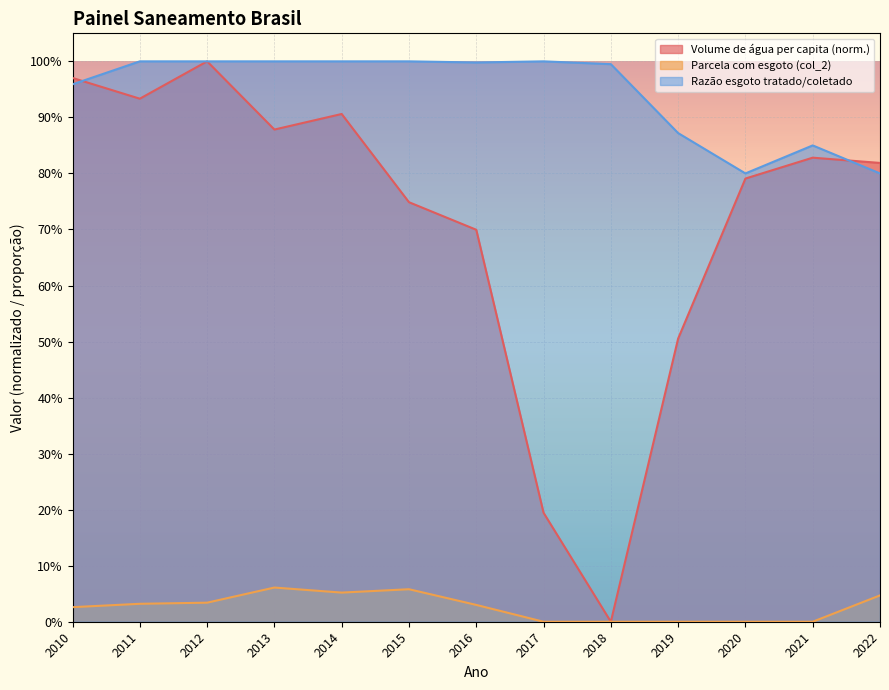

Between 2016 and 2019, which series saw the biggest shift?

Volume de água per capita (norm.)